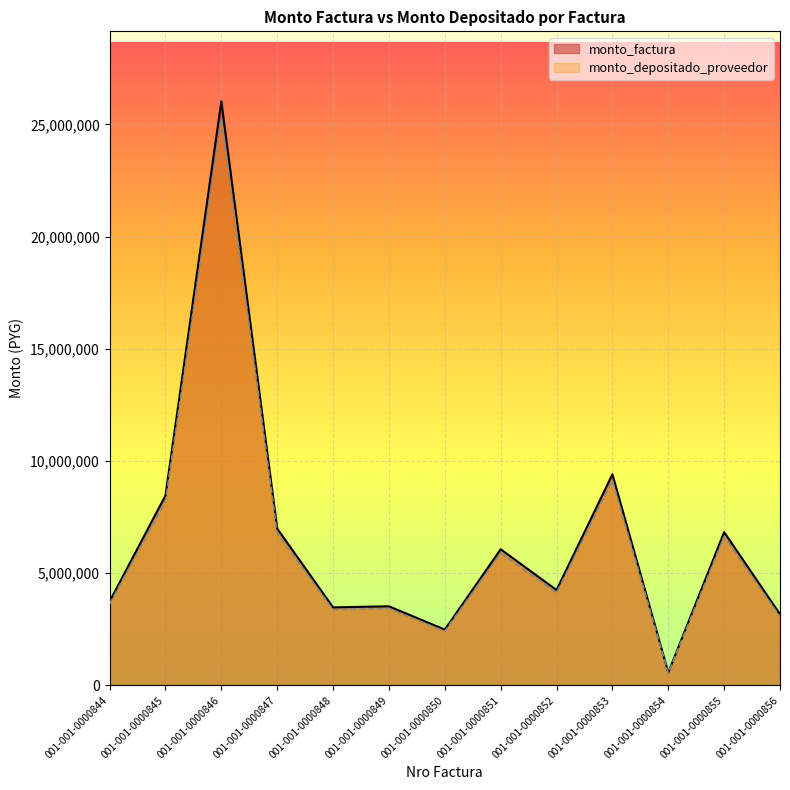

Is it true that monto_depositado_proveedor equals 5767201 at 001-001-0000852?

False